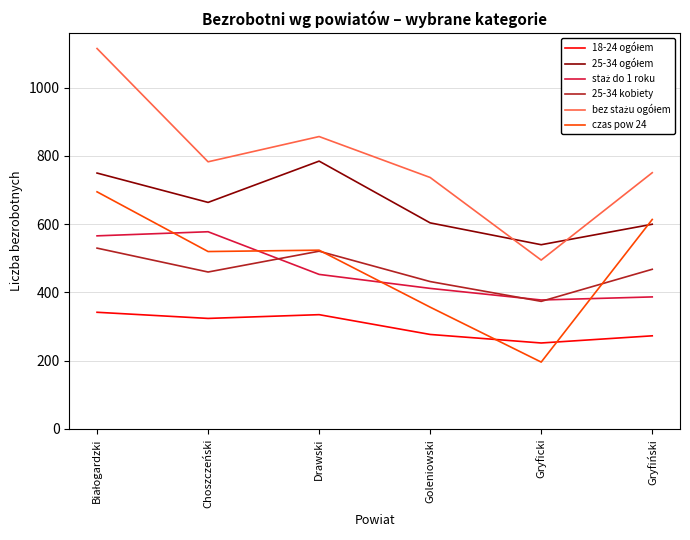

Is this an area chart (filled region under the line)?

No